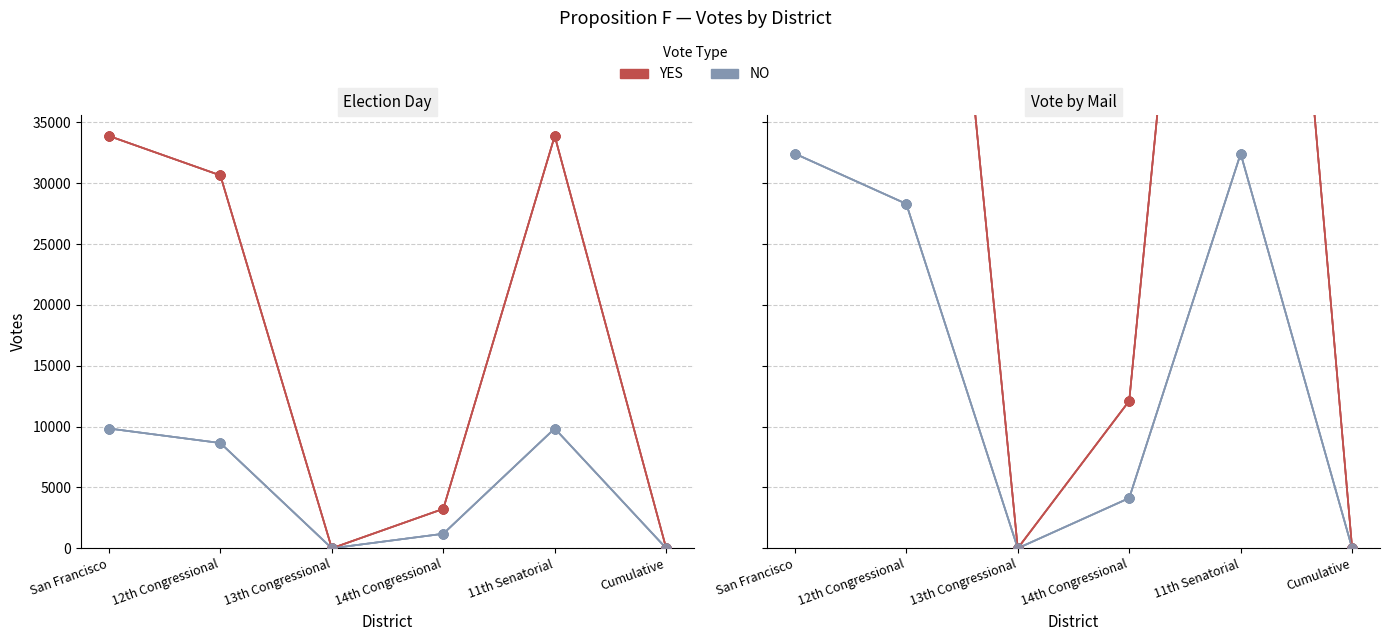

At which category is the sum across all series the highest?

San Francisco